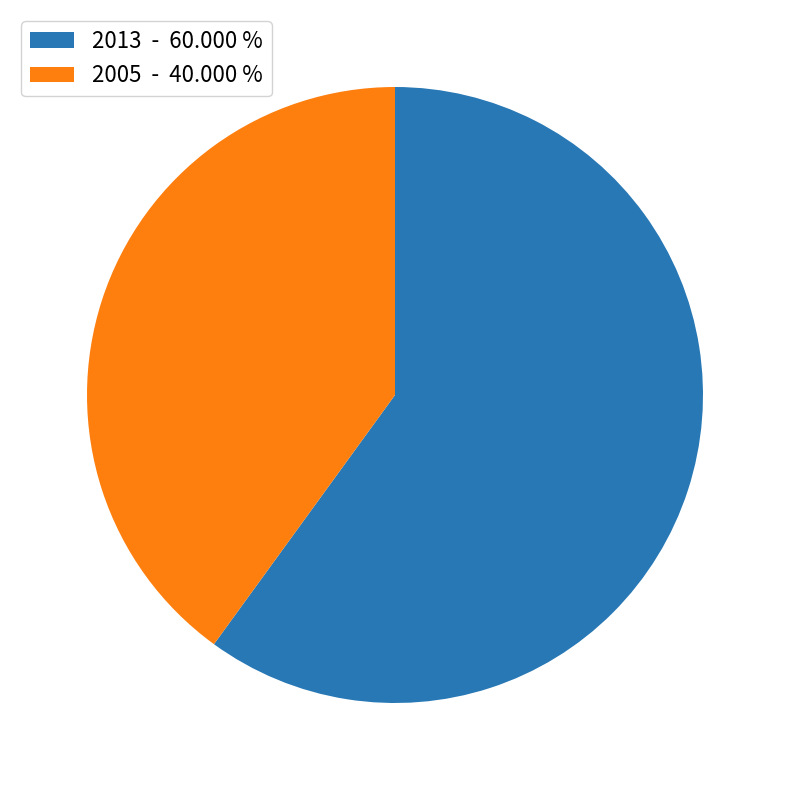

What is the largest slice in the pie chart?

2013 - 60.000 %